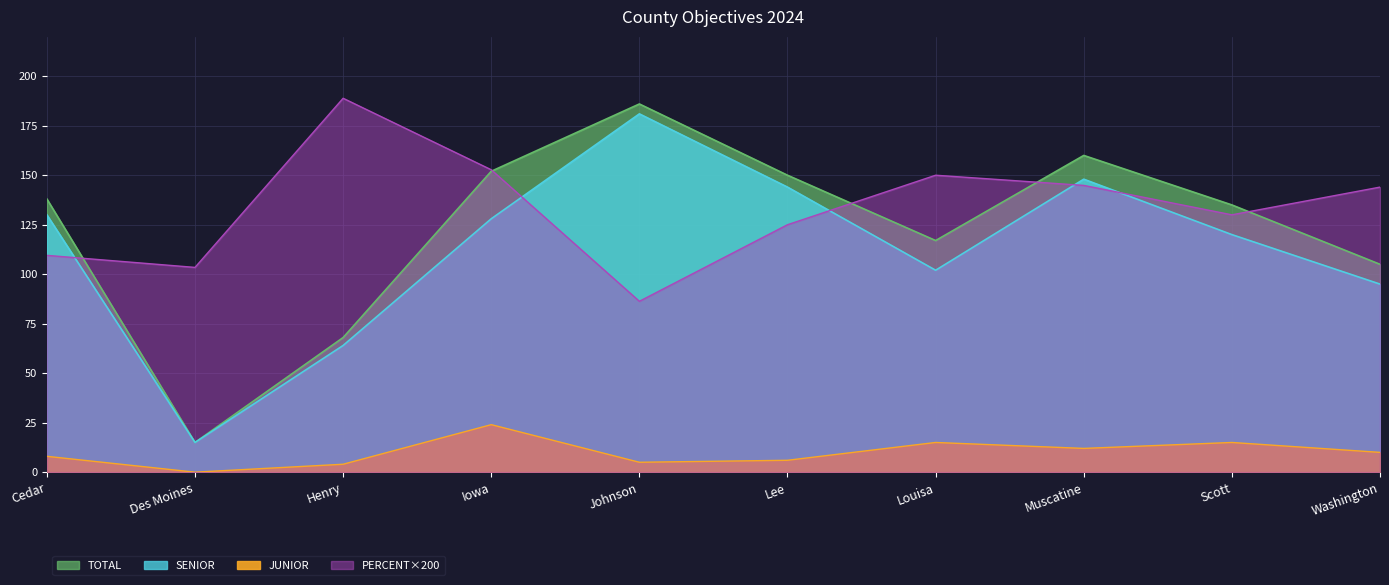

Is the value of JUNIOR at Cedar greater than the value of SENIOR at Scott?

No